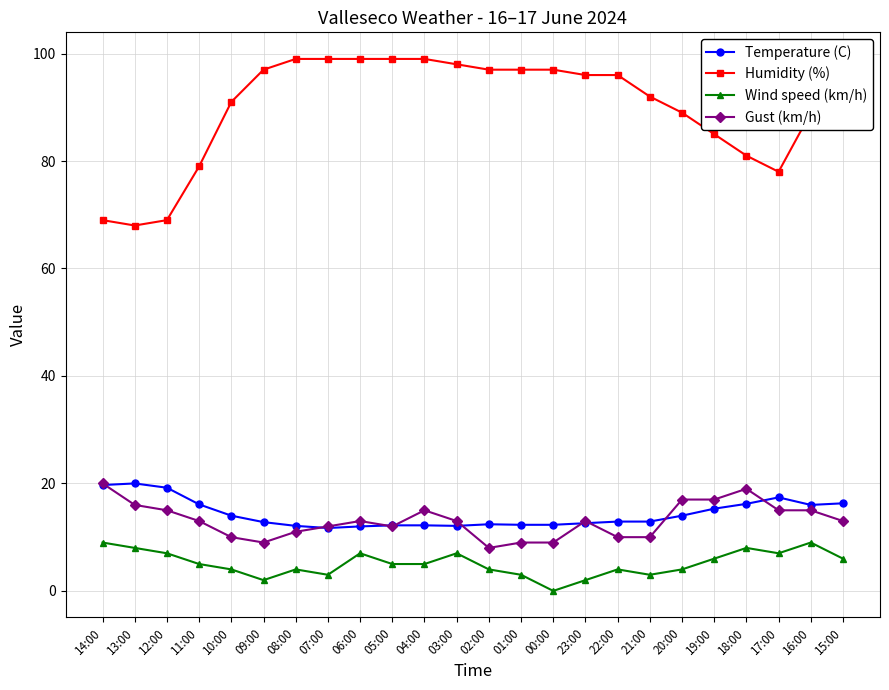

What is the spread (max minus min) of values at 20:00?

85.0